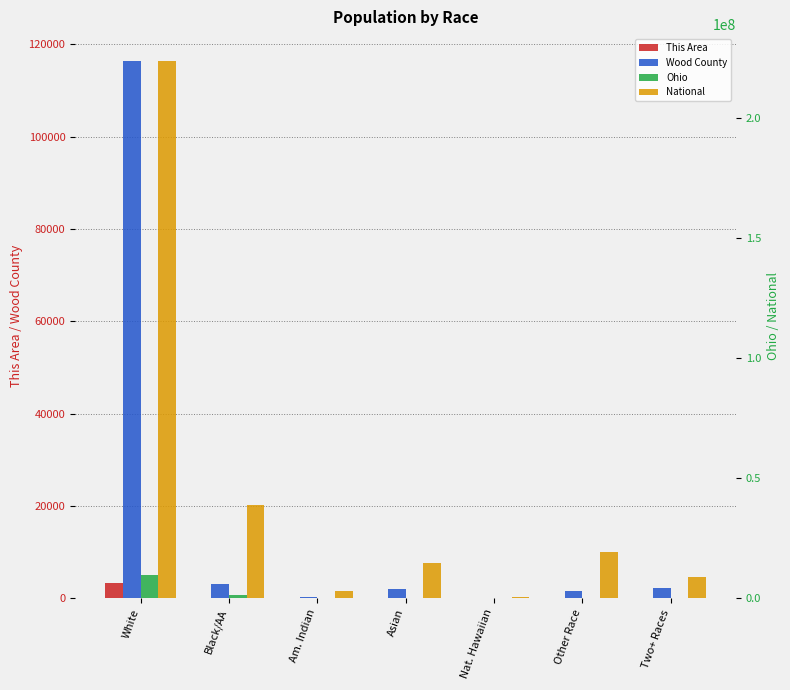

What is the average value of the National series?

44106505